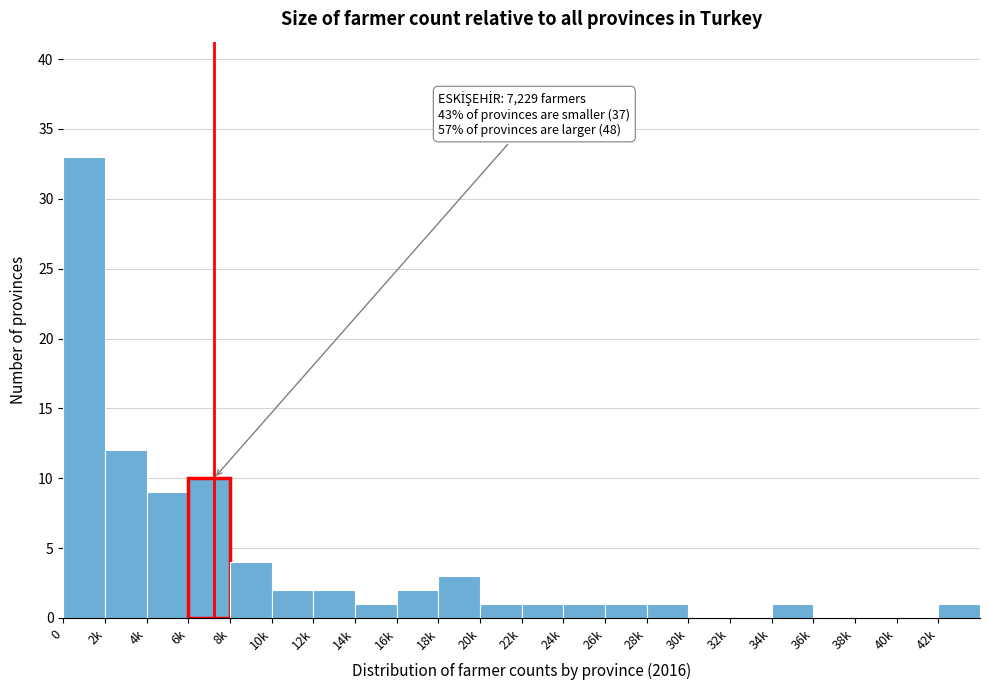

Reading left to right, list all the values displayed in this chart.

0=33	2k=12	4k=9	6k=10	8k=4	10k=2	12k=2	14k=1	16k=2	18k=3	20k=1	22k=1	24k=1	26k=1	28k=1	30k=0	32k=0	34k=1	36k=0	38k=0	40k=0	42k=1